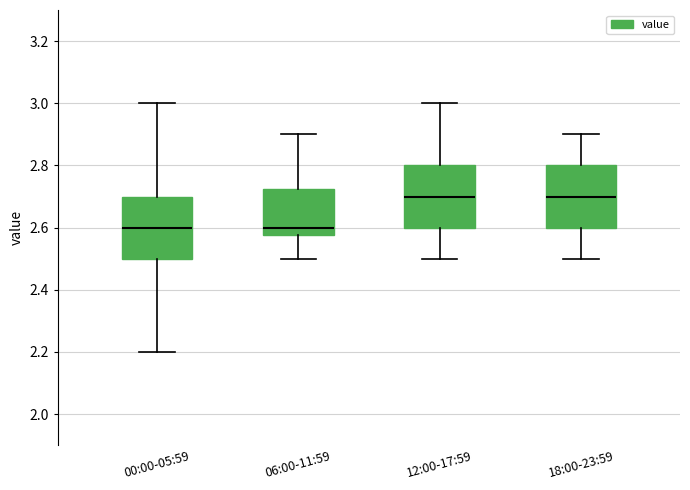

Reading left to right, read every box against the y-axis: the position of its median line, the range the box covers, and the ends of its whiskers. The values are not printed on the chart, so give them approximately, as read against the axis.

00:00-05:59: median 2.60, box 2.50 to 2.70, whiskers 2.20 to 3.00
06:00-11:59: median 2.60, box 2.58 to 2.72, whiskers 2.50 to 2.90
12:00-17:59: median 2.70, box 2.60 to 2.80, whiskers 2.50 to 3.00
18:00-23:59: median 2.70, box 2.60 to 2.80, whiskers 2.50 to 2.90